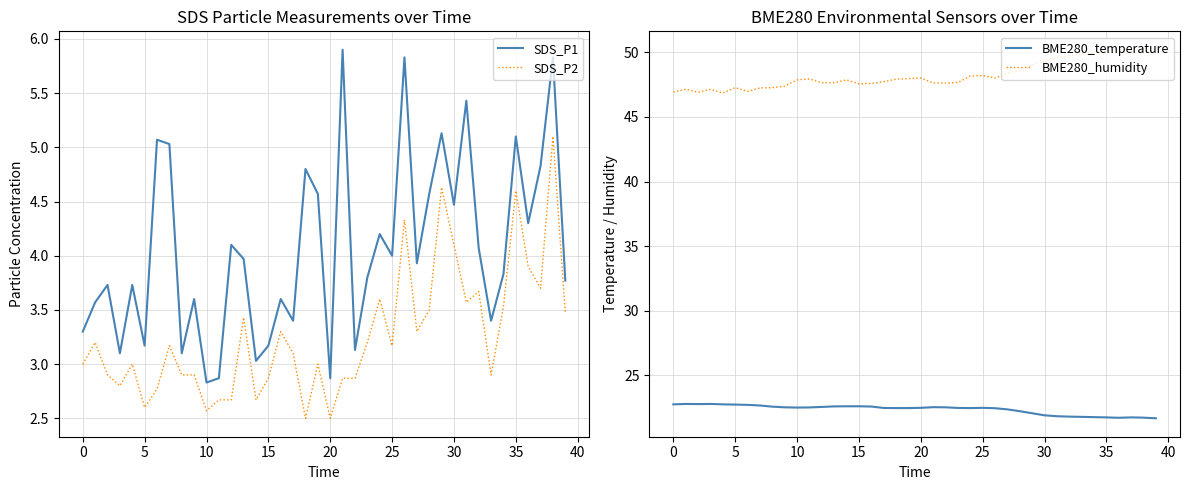

What is the average value of the BME280_humidity series?

48.2